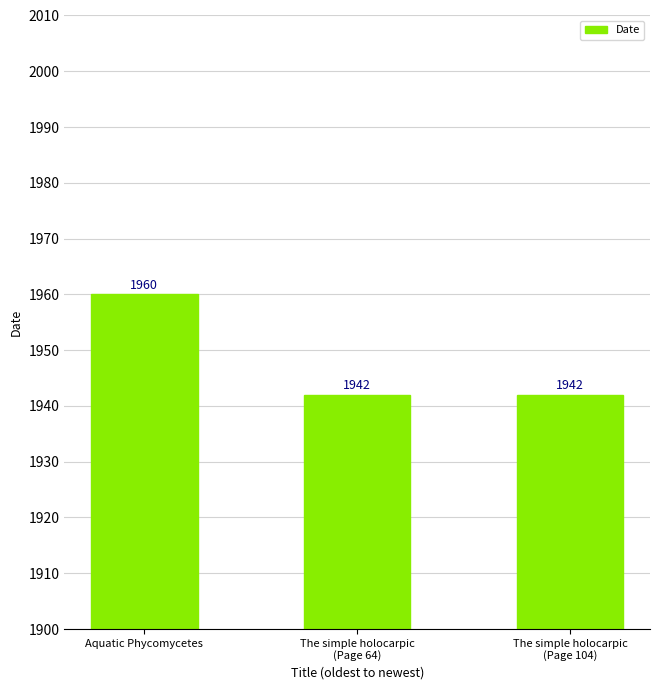

Between Aquatic Phycomycetes and The simple holocarpic
(Page 64), which is larger?

Aquatic Phycomycetes